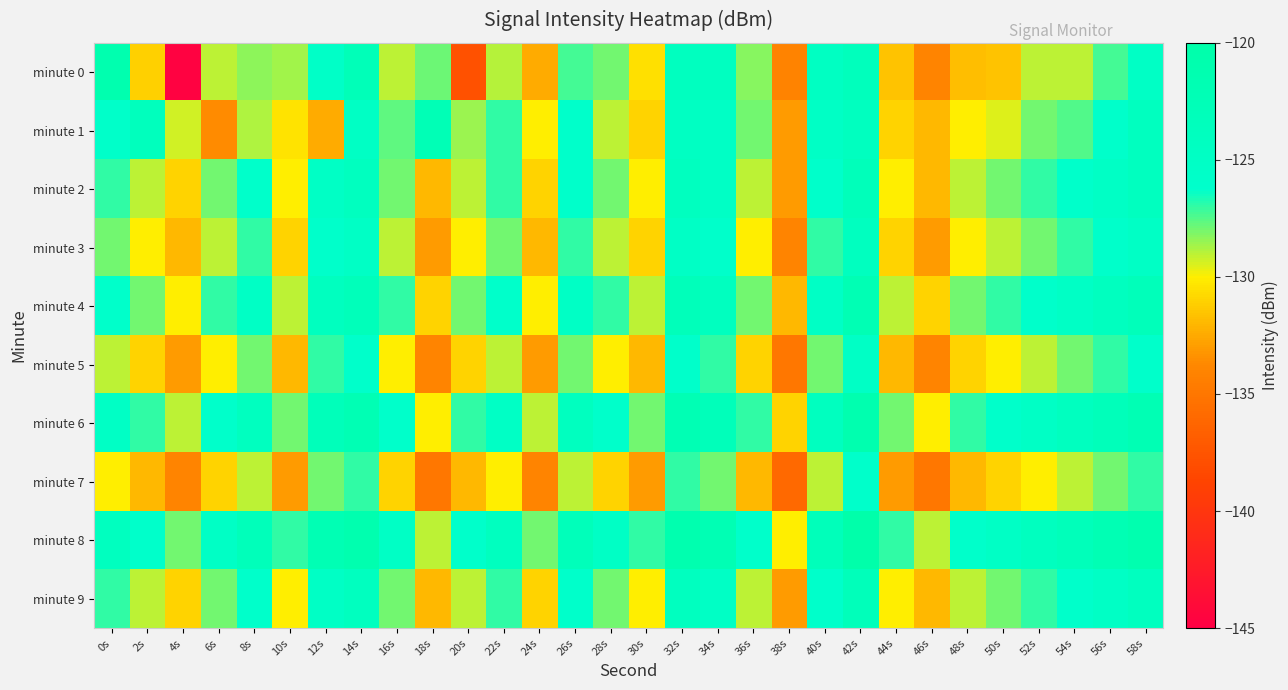

Rank the series by their maximum value, from lowest to highest.

minute 7, minute 5, minute 3, minute 2, minute 9, minute 1, minute 4, minute 0, minute 6, minute 8